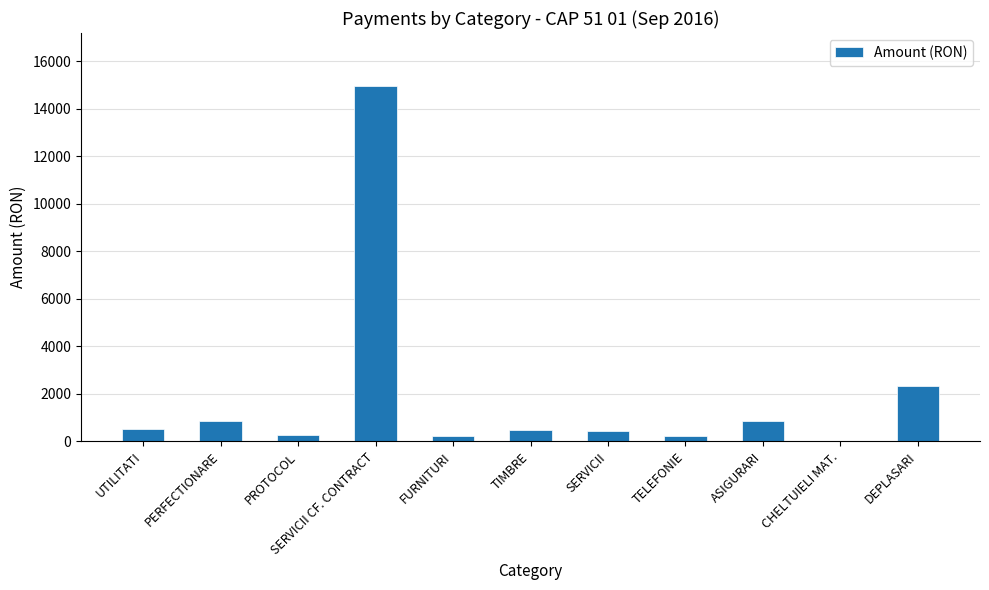

Approximately how many times larger is the value at ASIGURARI compared to UTILITATI?

1.6